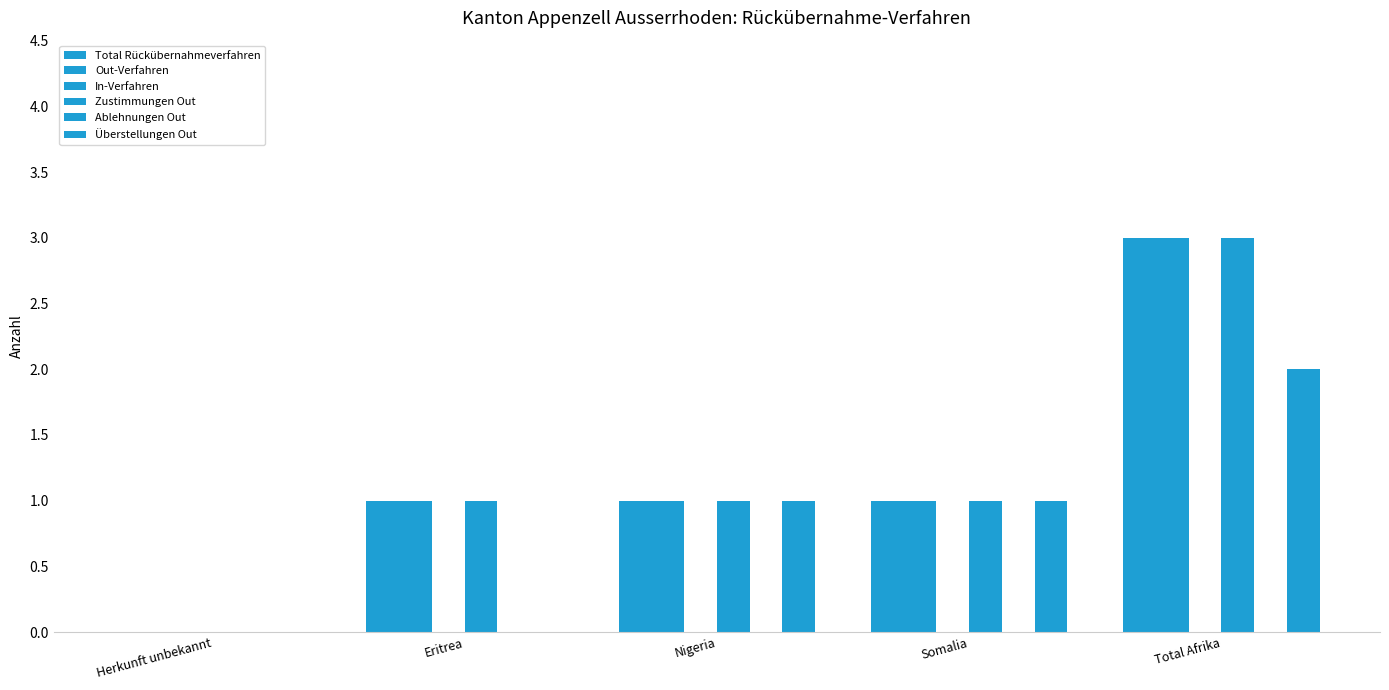

How many data points does each series have?

5